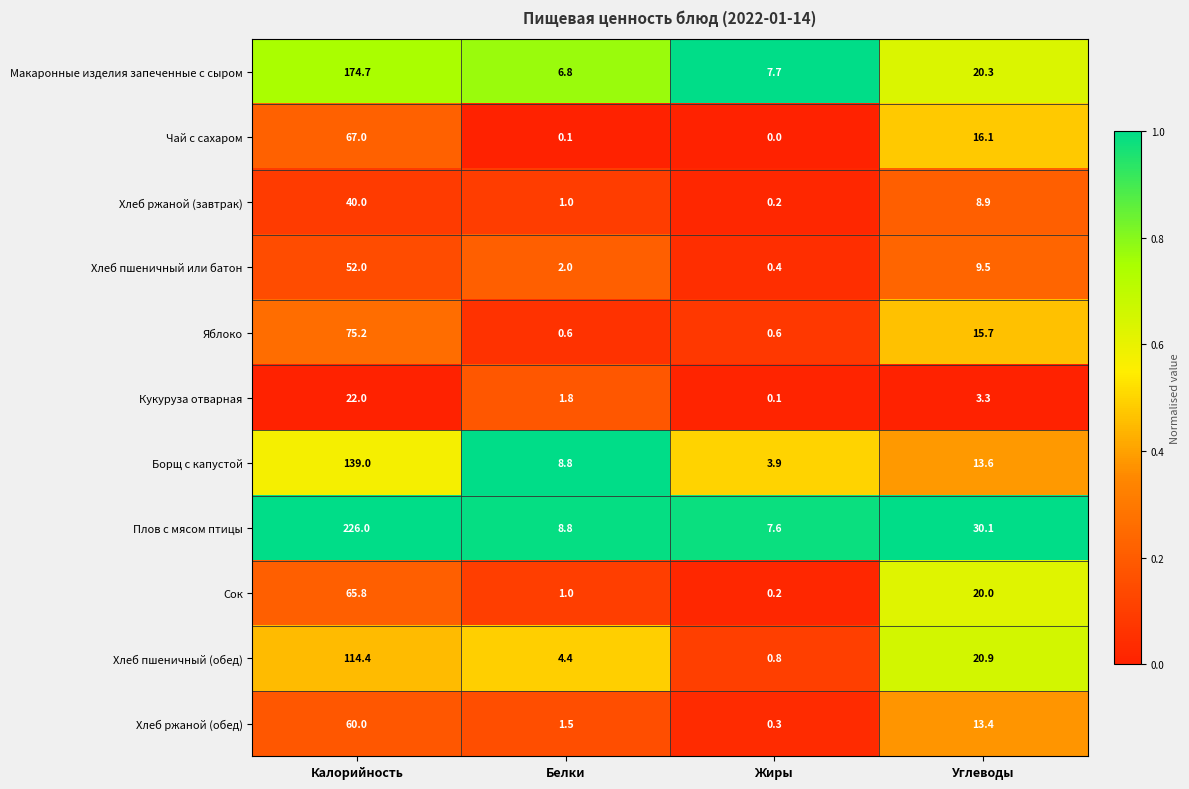

Which category has the lowest value across all series?

Жиры